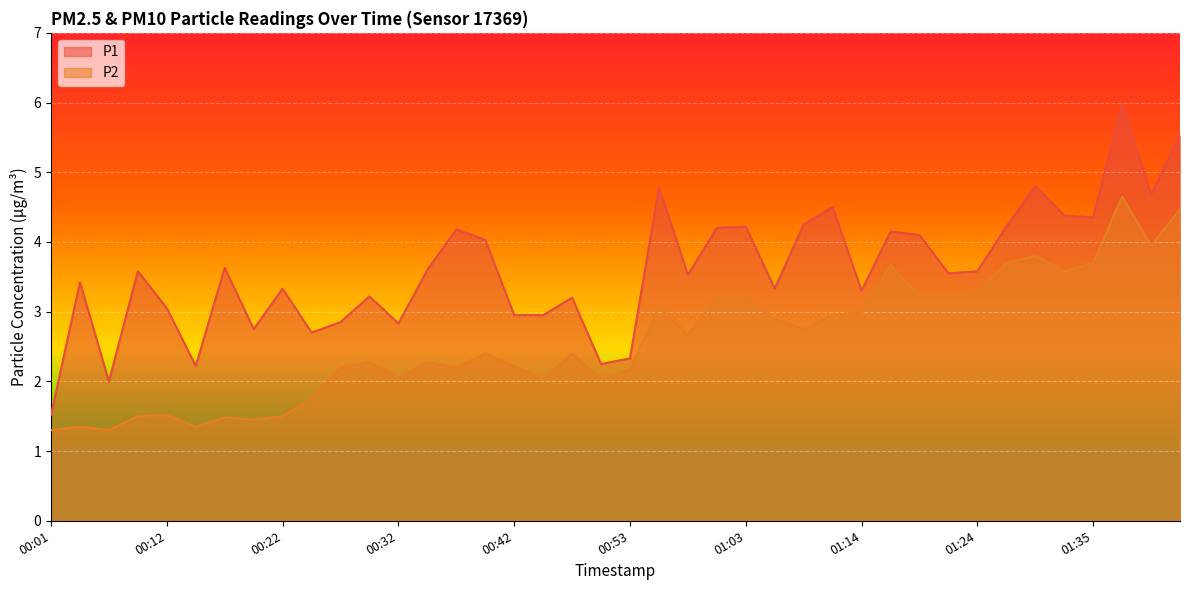

Reading right to left, what are all the values shown in this chart?

P1: 5.5	4.7	6.0	4.3	4.4	4.8	4.2	3.6	3.5	4.1	4.2	3.3	4.5	4.2	3.3	4.2	4.2	3.5	4.8	2.3	2.2	3.2	3.0	3.0	4.0	4.2	3.6	2.8	3.2	2.9	2.7	3.3	2.8	3.6	2.2	3.0	3.6	2.0	3.4	1.5
P2: 4.5	4.0	4.7	3.7	3.6	3.8	3.7	3.3	3.2	3.2	3.7	3.0	3.0	2.8	2.9	3.2	3.2	2.7	3.1	2.2	2.0	2.4	2.0	2.2	2.4	2.2	2.3	2.0	2.3	2.2	1.8	1.5	1.4	1.5	1.4	1.5	1.5	1.3	1.4	1.3